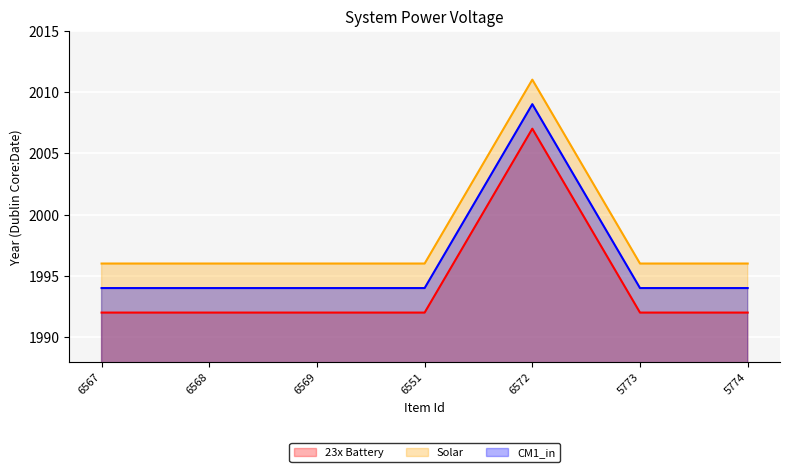

Read the 23x Battery value at 5774, to the nearest 5.

1990